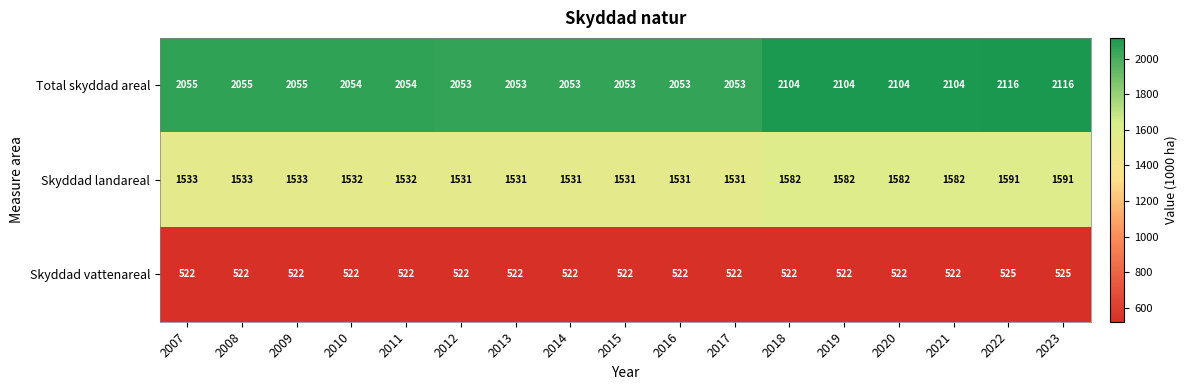

List the series in order of their overall mean, lowest first.

Skyddad vattenareal, Skyddad landareal, Total skyddad areal